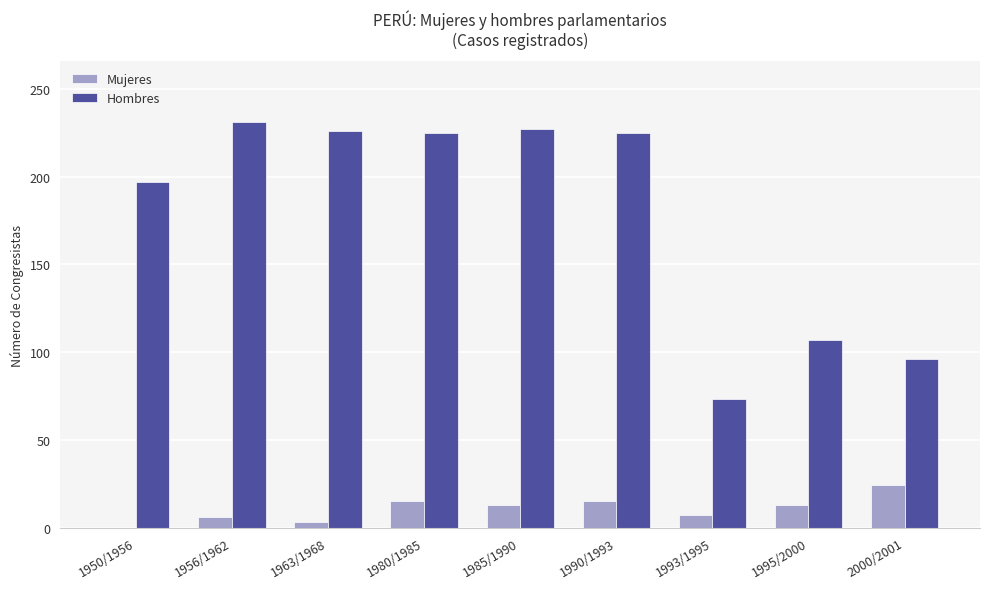

Which series has the widest spread of values?

Hombres